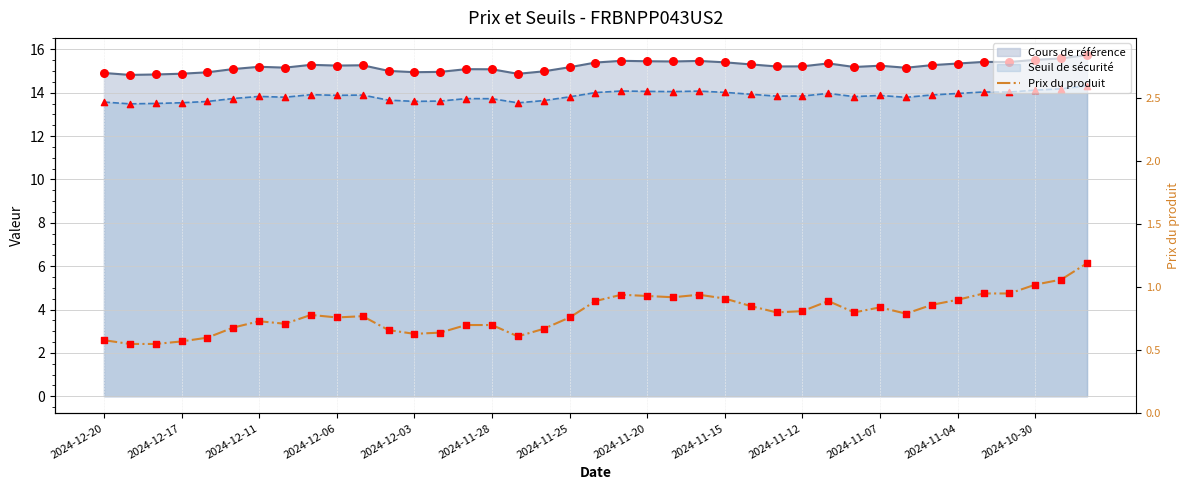

What is the change in value from 2024-10-30 to 37?

+0.4